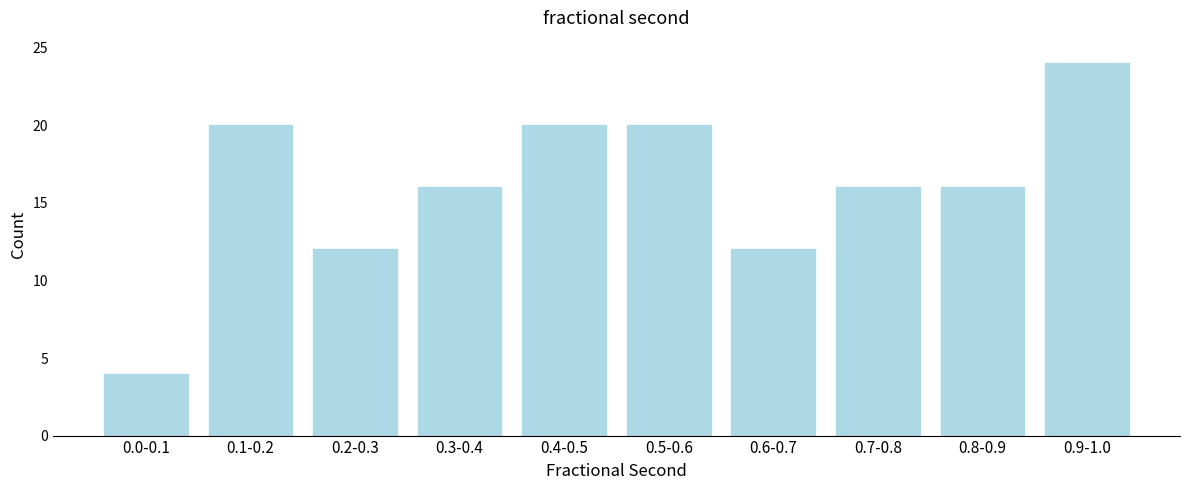

Reading left to right, list all the values displayed in this chart.

4	20	12	16	20	20	12	16	16	24